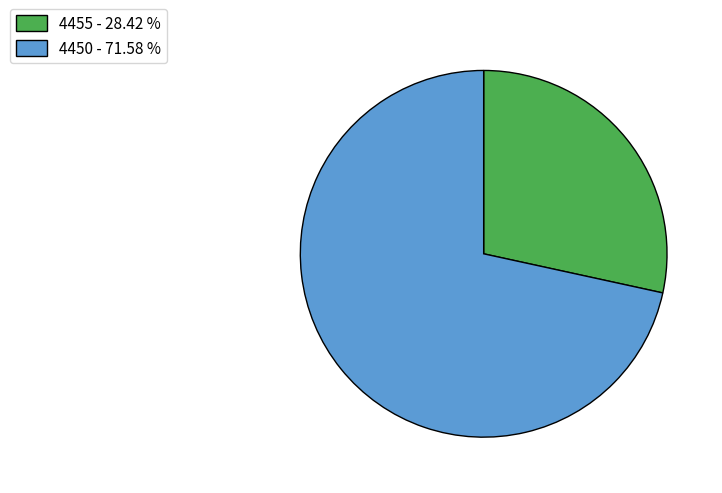

Which category has the biggest portion of the pie?

4450